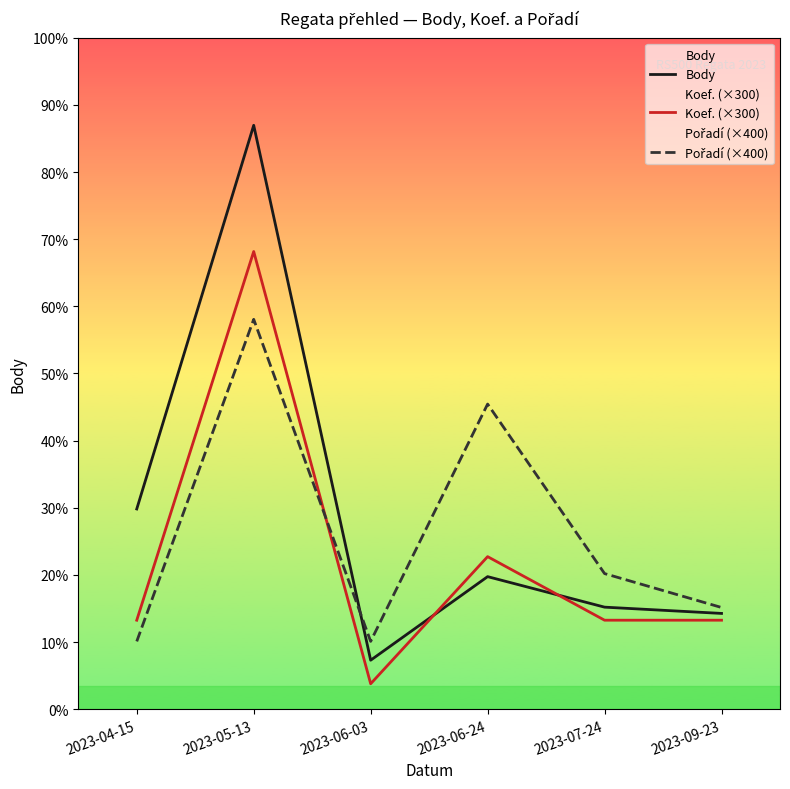

Which series changed the most between 2023-04-15 and 2023-07-24?

Body